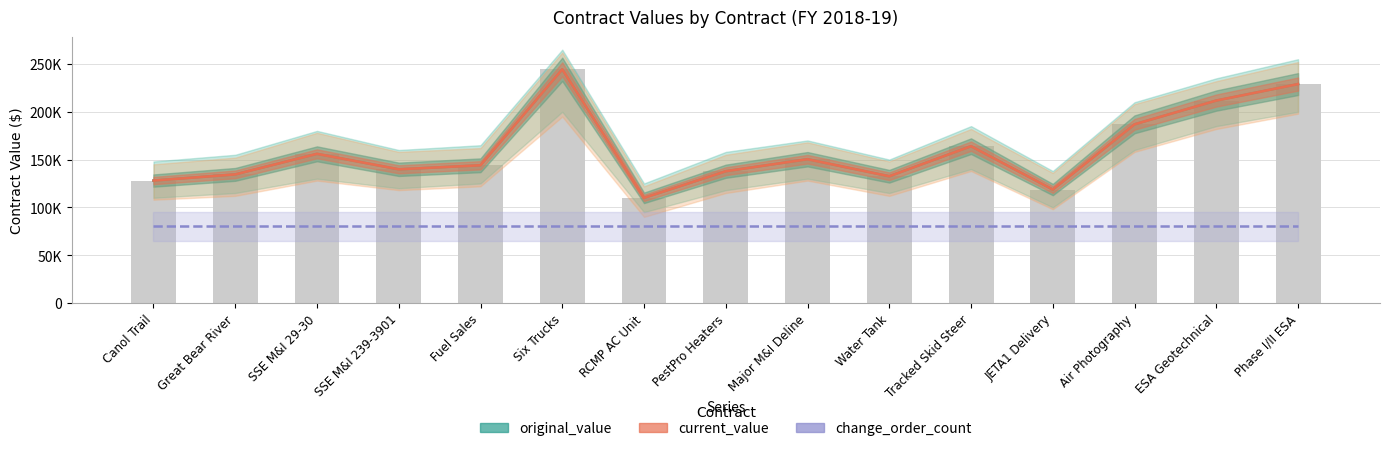

What is the label of the 4th bar from the left?

SSE M&I 239-3901